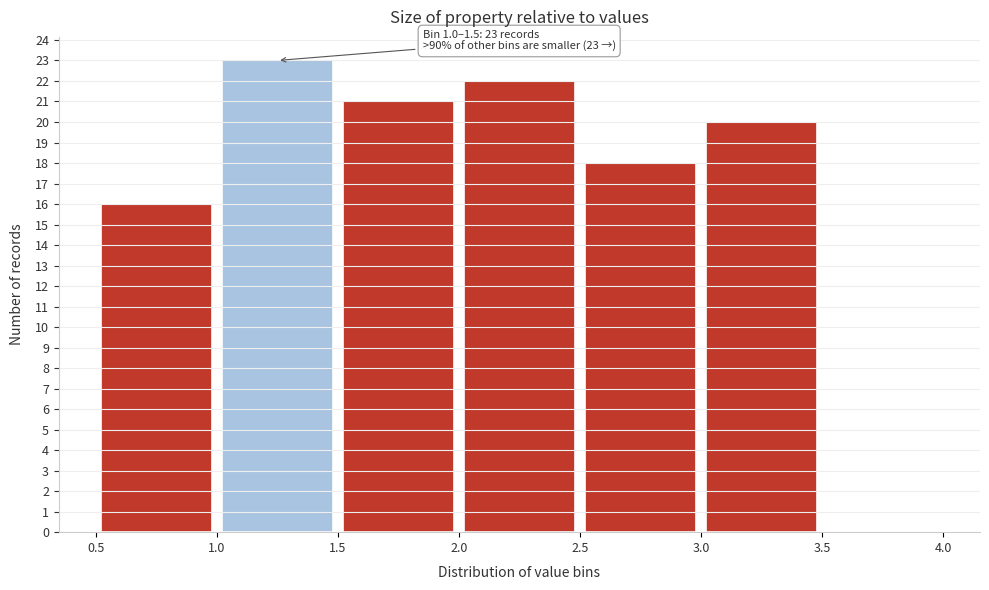

Which range on the x-axis has the tallest bar?

1.0 to 1.5